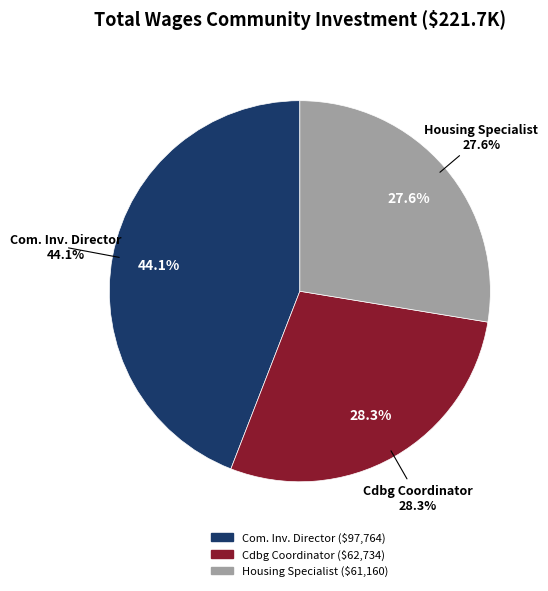

What is the change in value from Cdbg Coordinator to Housing Specialist?

-1574